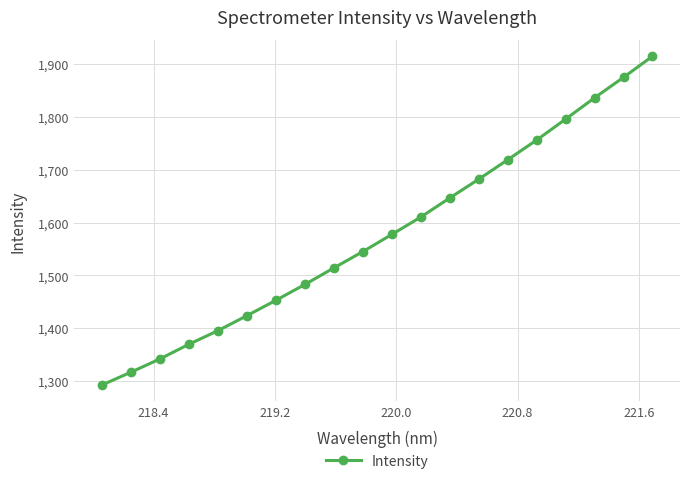

What is the minimum value shown in the chart?

1292.7